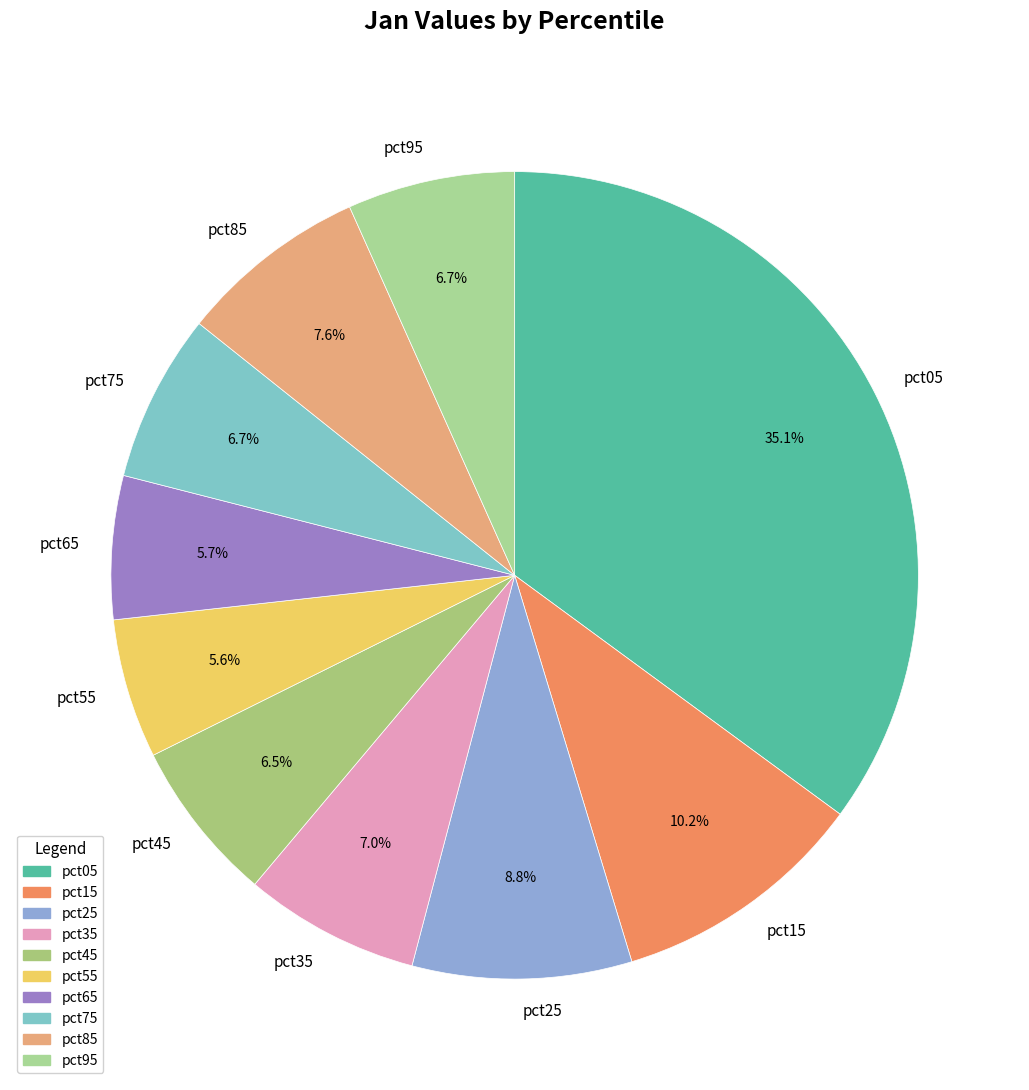

What is the largest slice in the pie chart?

pct05